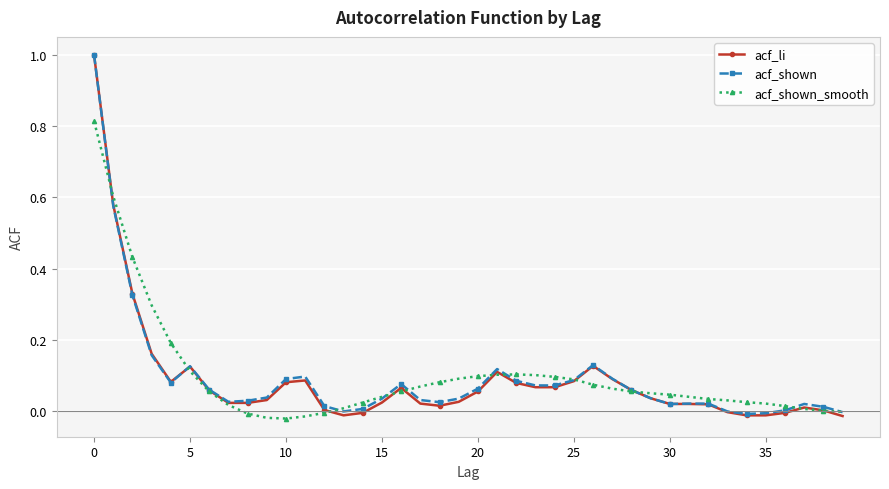

True or false: acf_li has more than 2 points higher than both neighbors.

True